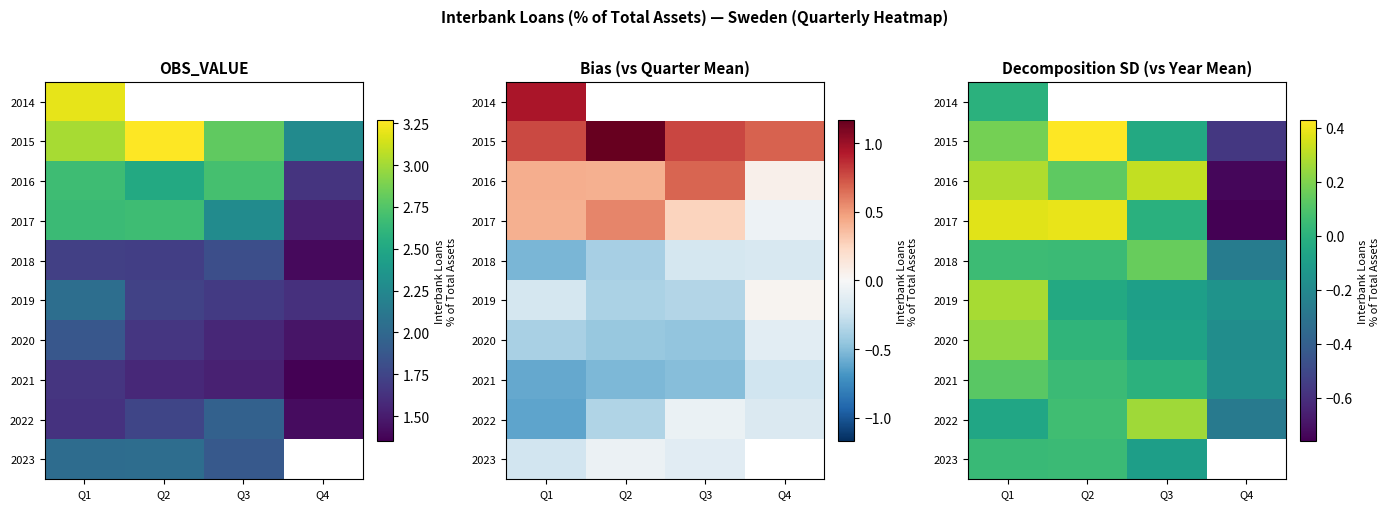

Which category has the lowest value in the 2016 series?

Q4